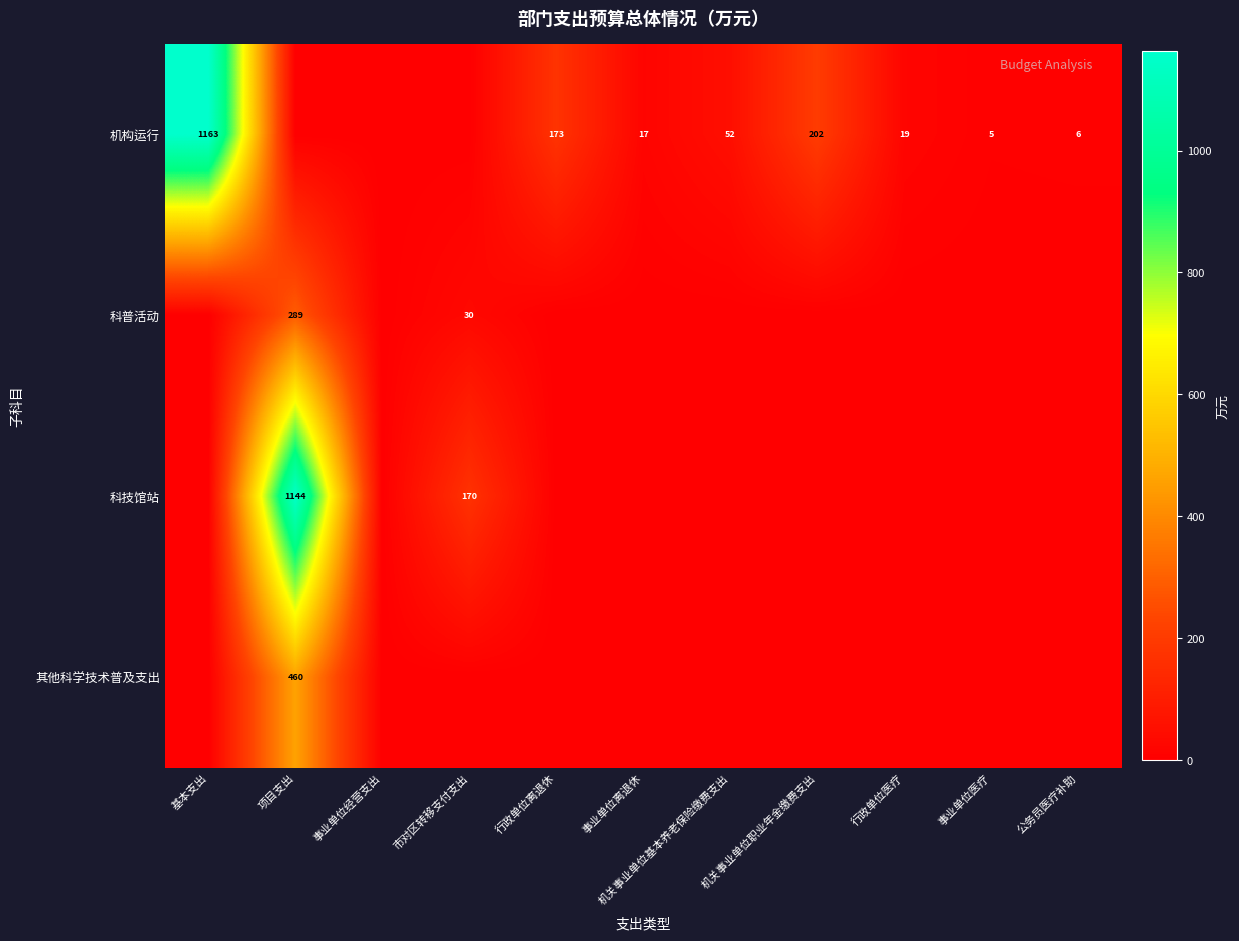

True or false: 科技馆站 has a value of 89 at 市对区转移支付支出.

False